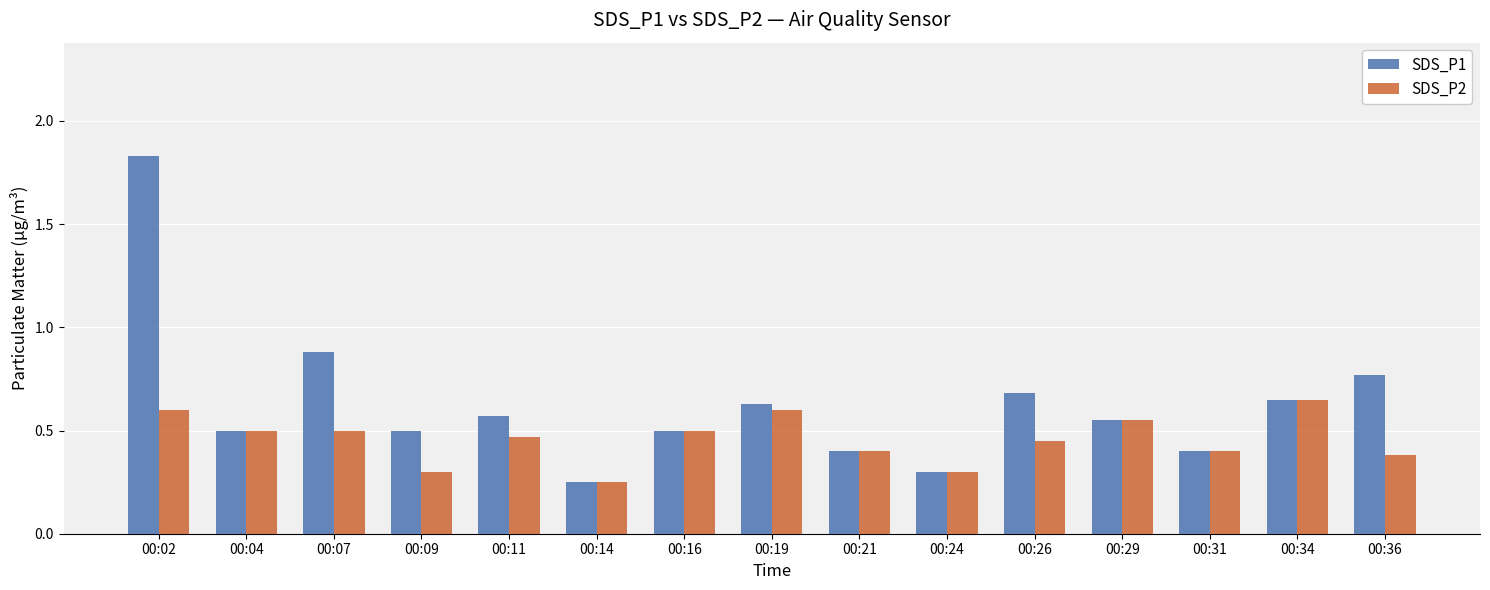

What are all the series names shown in the legend?

SDS_P1, SDS_P2